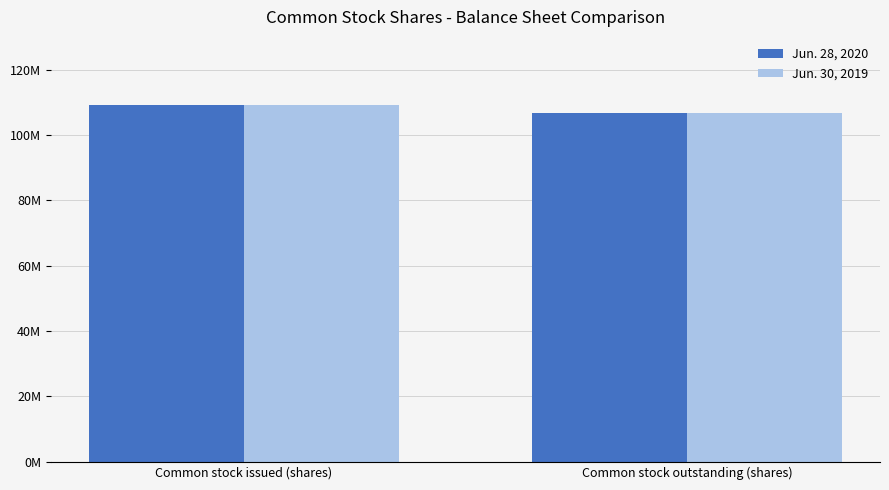

Rank the series at Common stock issued (shares) from highest to lowest value.

Jun. 28, 2020, Jun. 30, 2019